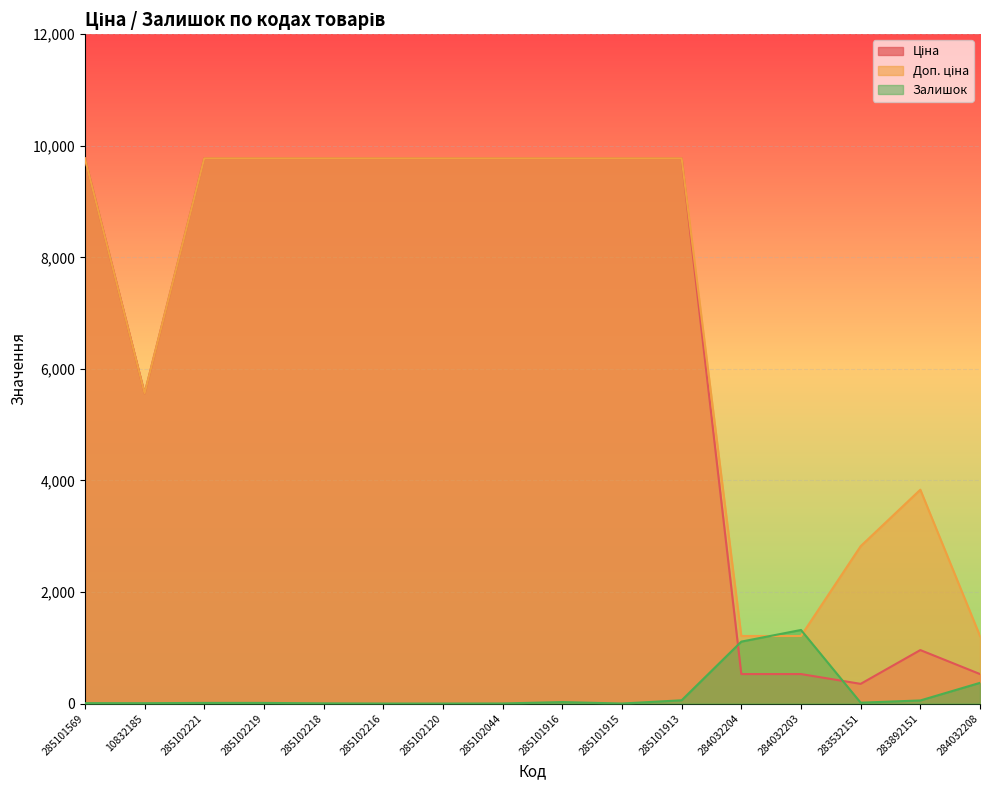

After their last crossing, which series has the higher values: Залишок or Ціна?

Ціна